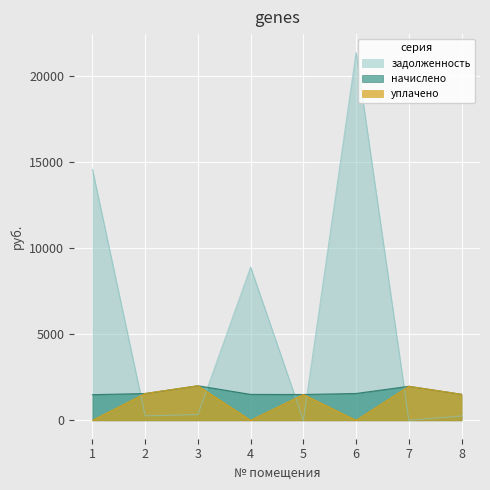

Which category has the lowest value across all series?

1